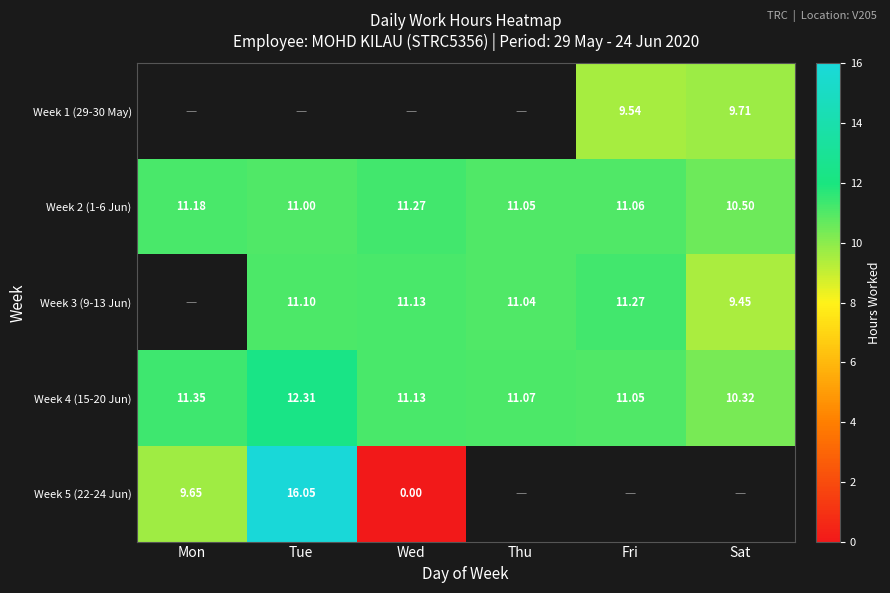

Where is Week 4 (15-20 Jun) nearest to the value 11?

Fri